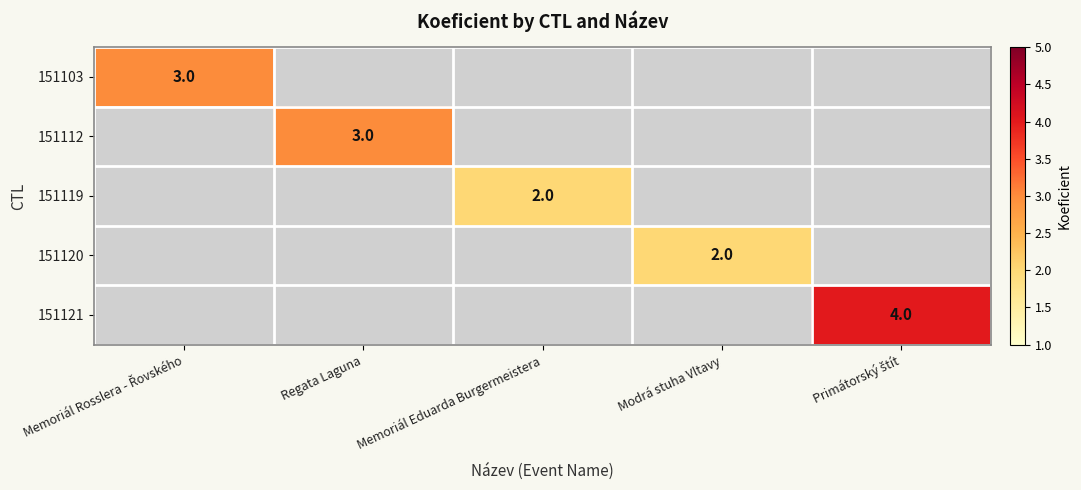

Is it true that 151103 equals 2 at Memoriál Eduarda Burgermeistera?

False